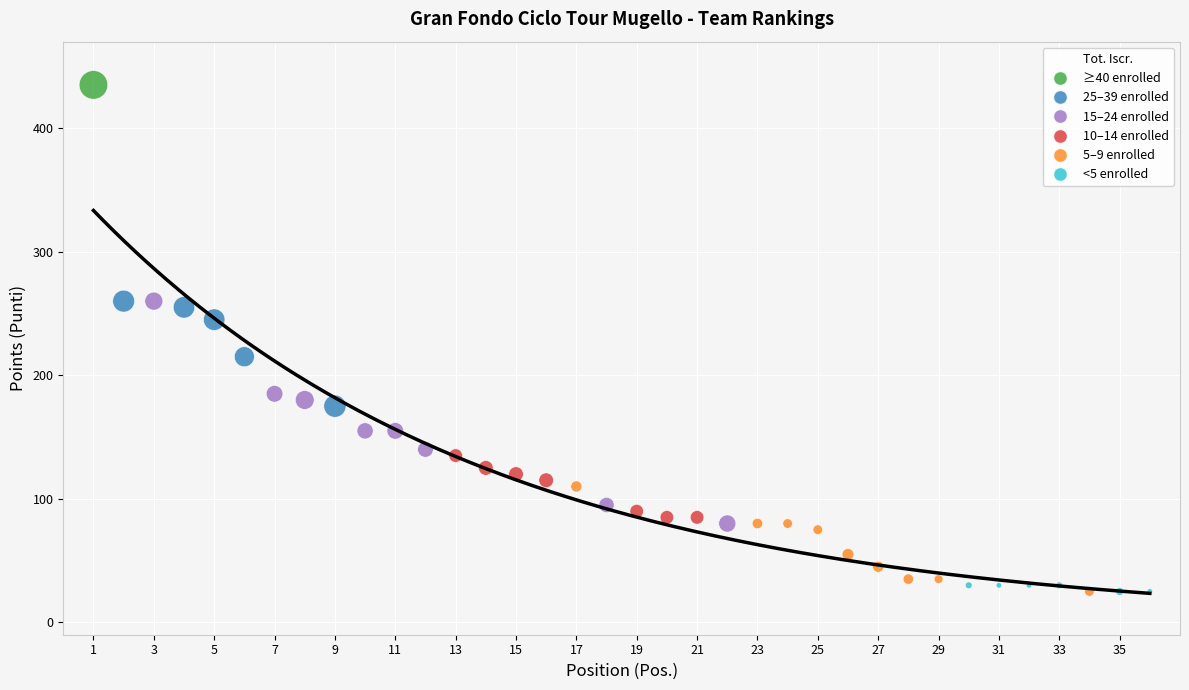

What is the range of Y values (max minus min)?

410